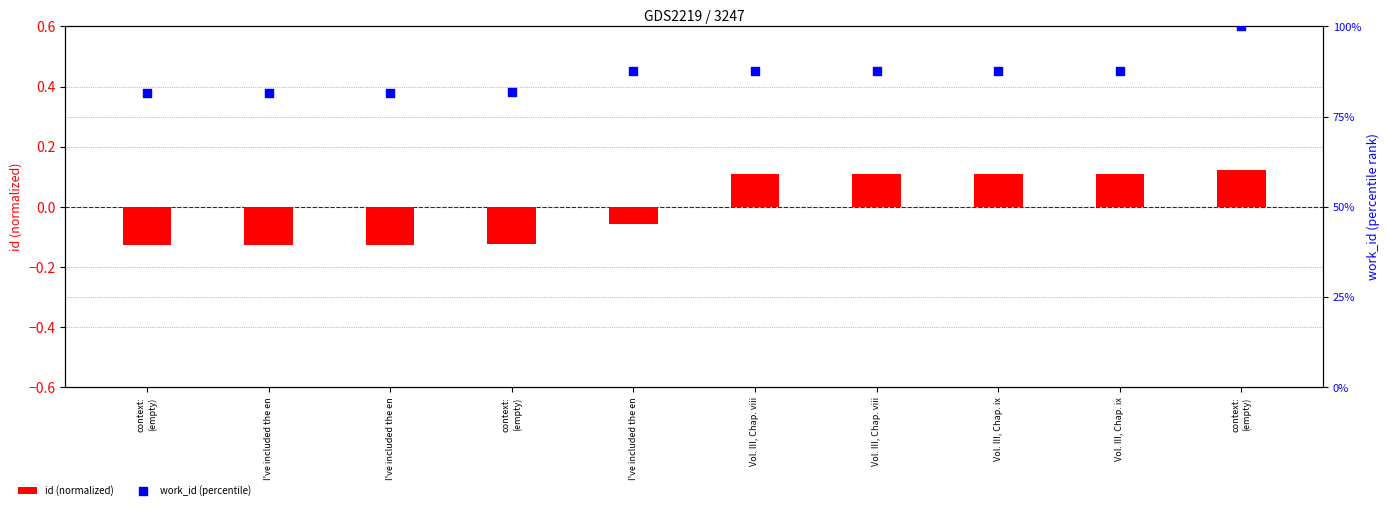

Which series reaches the maximum Y coordinate?

work_id (percentile)